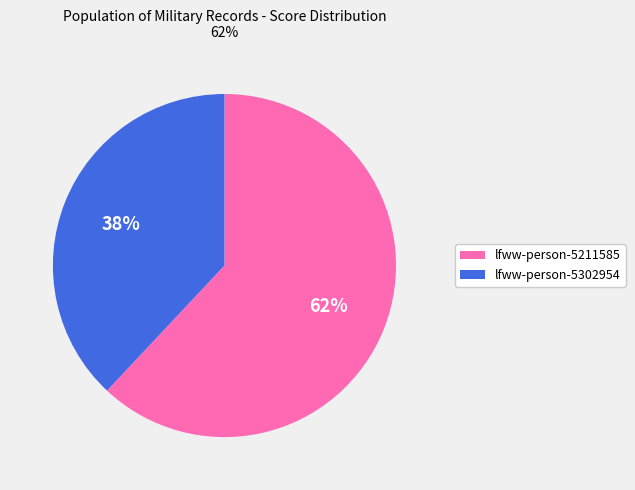

Does any single category account for the majority?

Yes